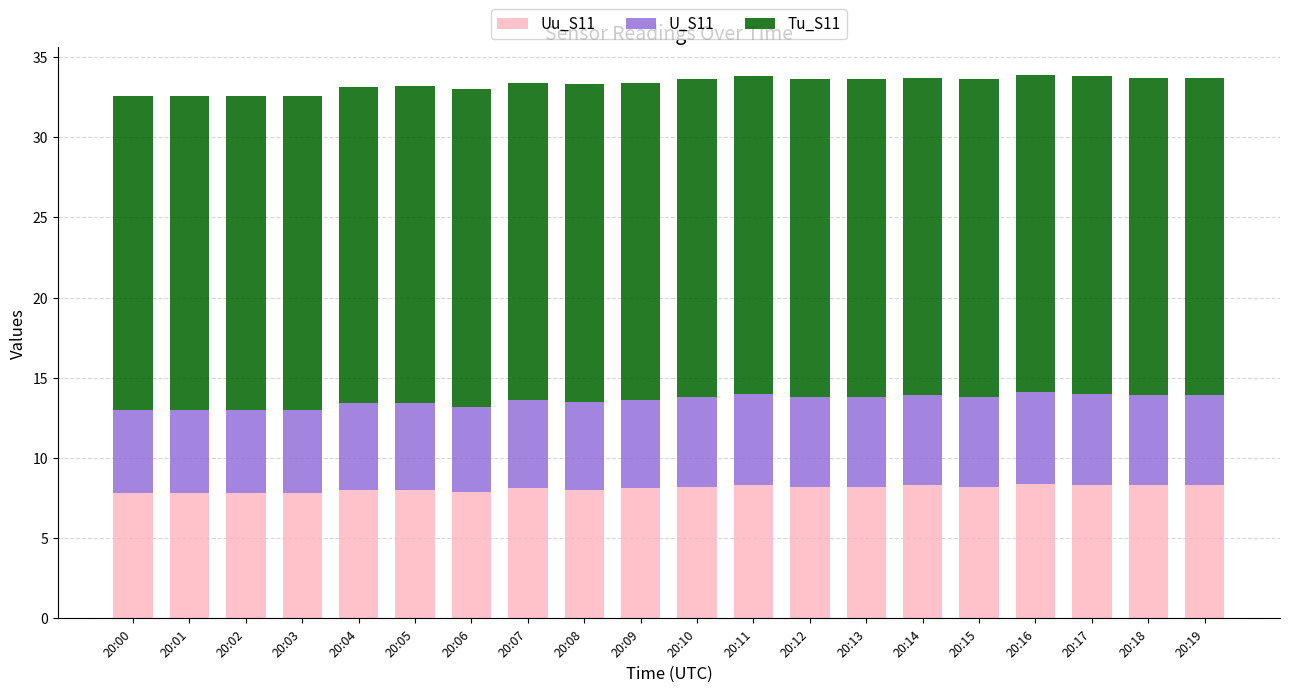

What is the value of the Uu_S11 bar at the 16th from the left?

8.2